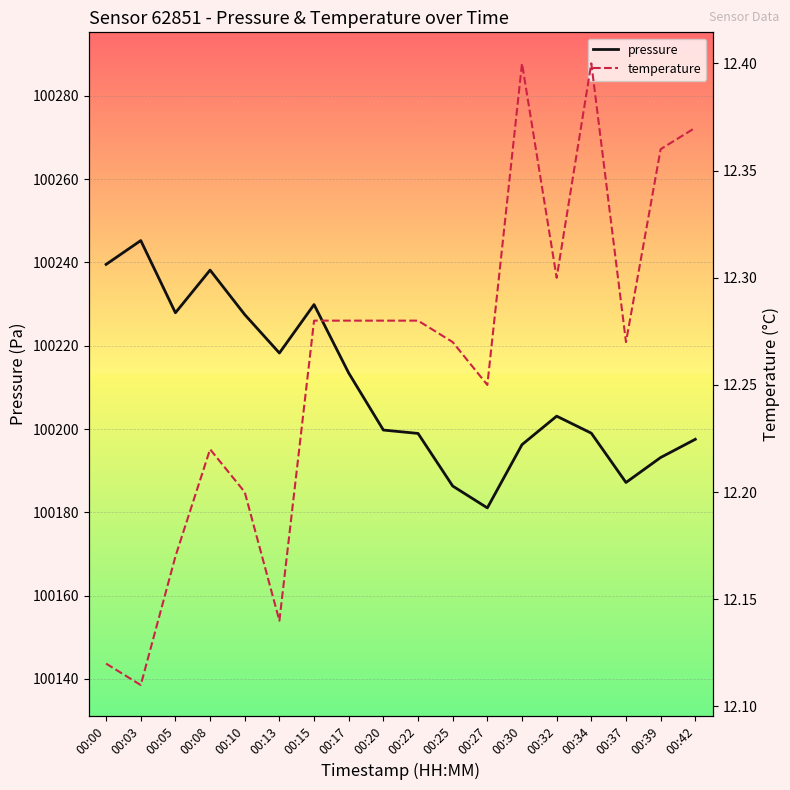

Which label corresponds to the smallest value in the chart?

00:03